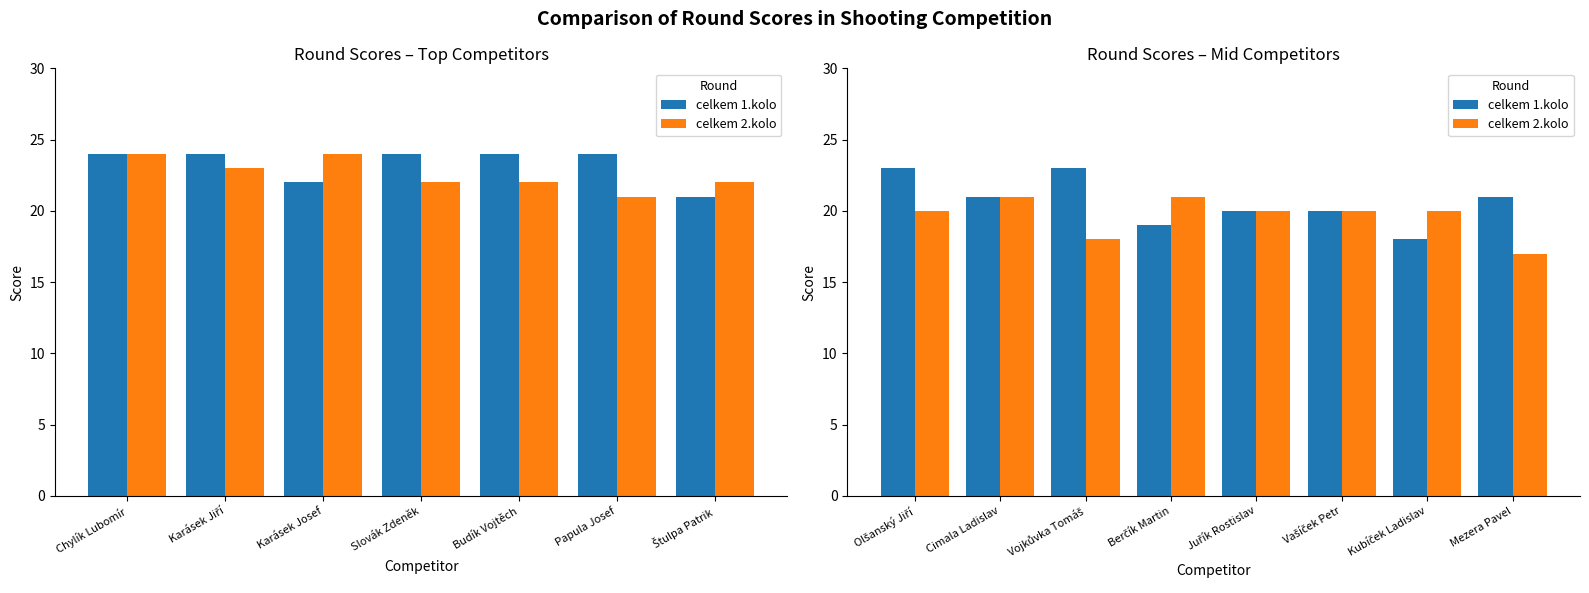

List the series in order of their peak value, highest first.

celkem 1.kolo, celkem 2.kolo